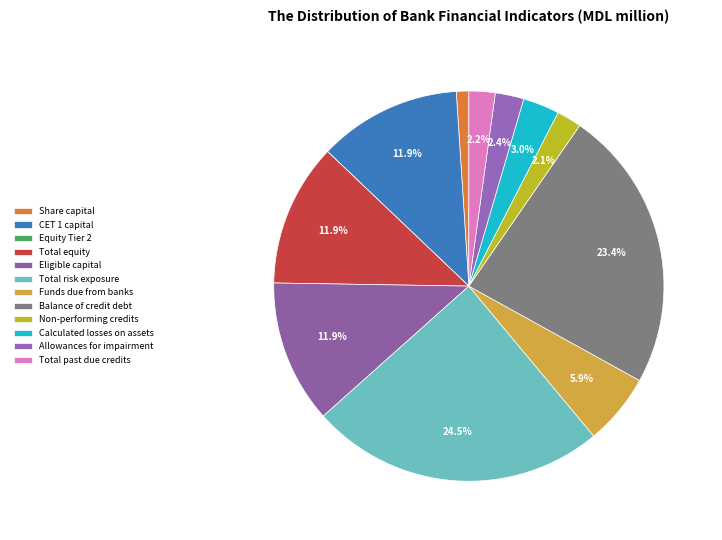

Which category has the smallest portion of the pie?

Equity Tier 2